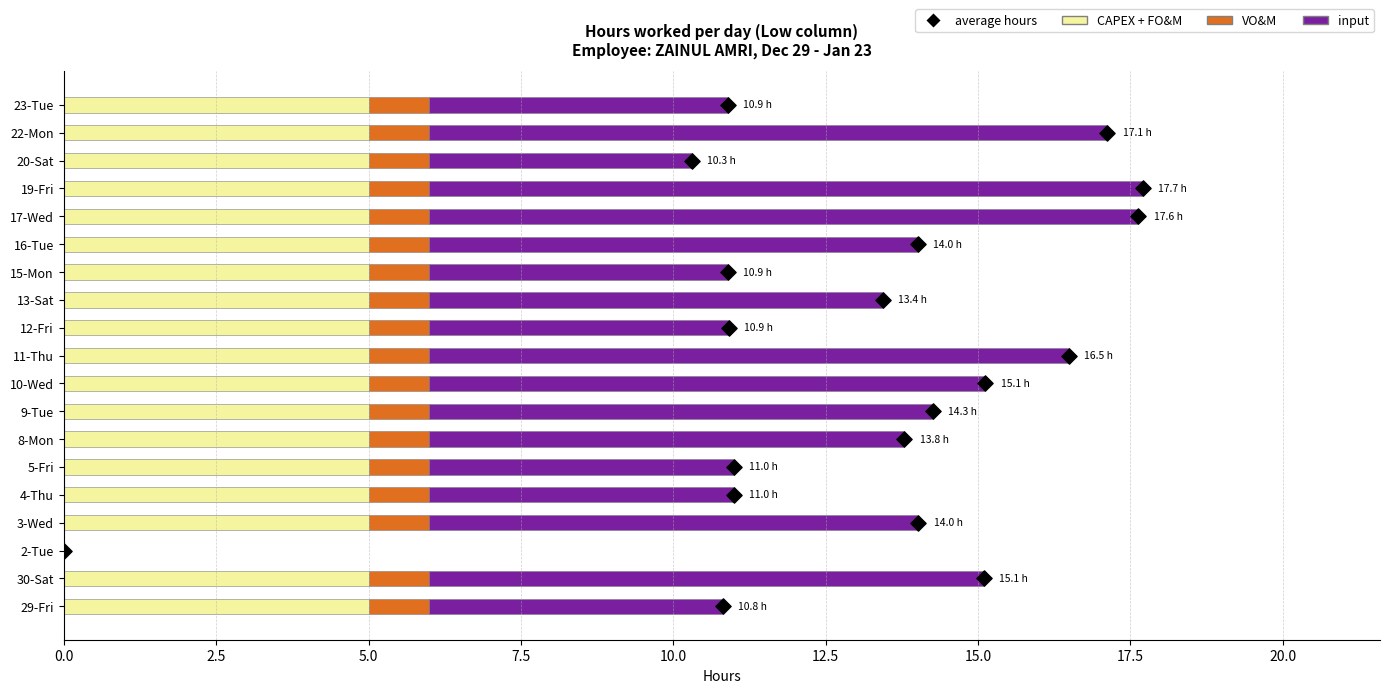

Which series has the largest total across all categories?

average hours